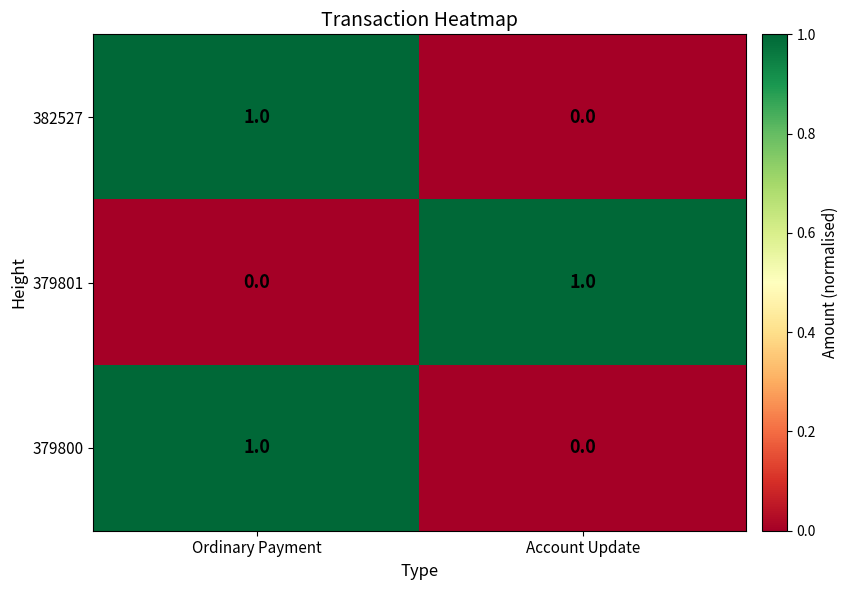

Reading left to right, extract all data points from this chart.

382527: 1	0
379801: 0	1
379800: 1	0